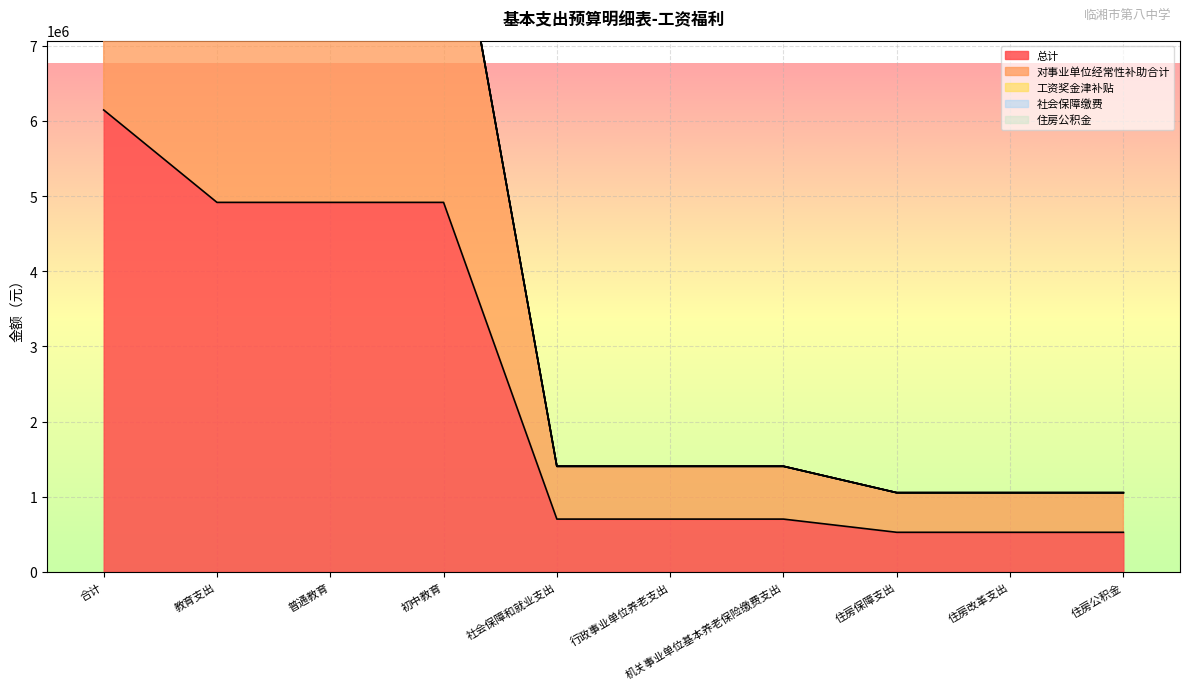

How many lines are shown in the chart?

5